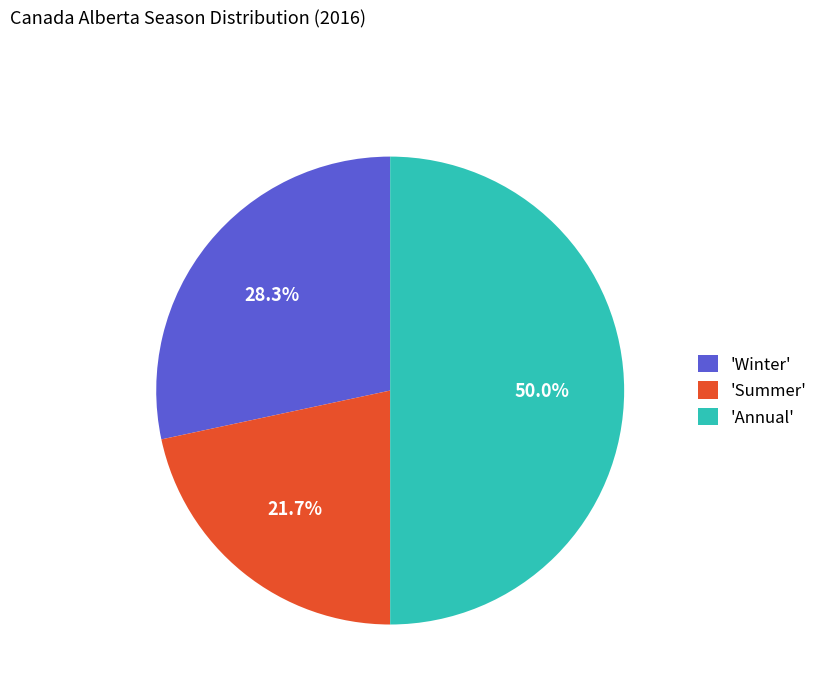

Which slice represents more than half of the pie?

'Annual'